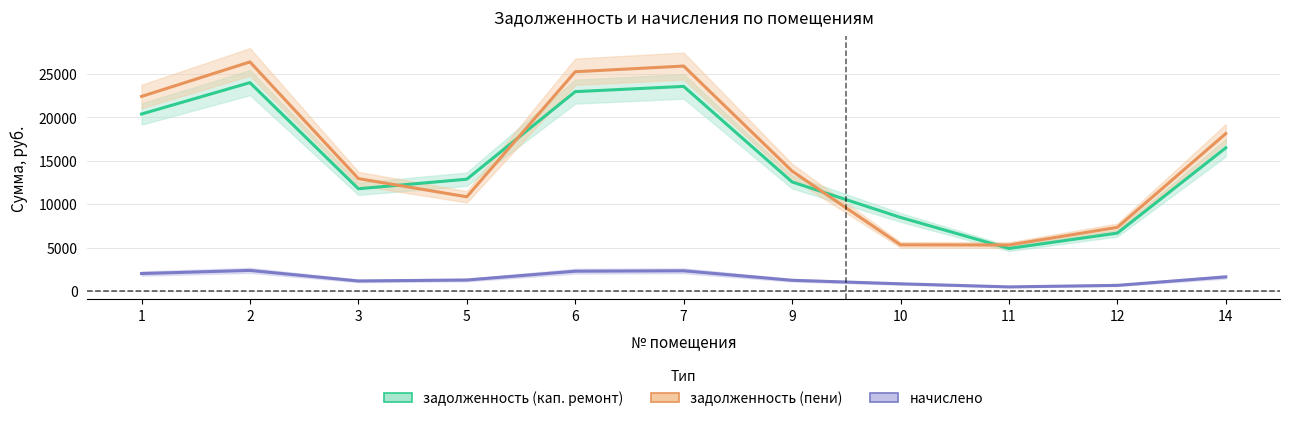

Reading left to right, list all the values displayed in this chart.

задолженность (кап. ремонт): 20390.4	24005.0	11786.4	12886.6	22967.2	23572.8	12572.2	8486.2	4911.1	6679.0	16501.0
задолженность (пени): 22414.5	26387.9	12956.4	10862.1	25260.4	25912.8	13820.2	5330.4	5311.8	7342.0	18139.0
начислено: 2024.1	2382.9	1170.0	1279.2	2293.2	2340.0	1248.0	842.4	487.5	663.0	1638.0